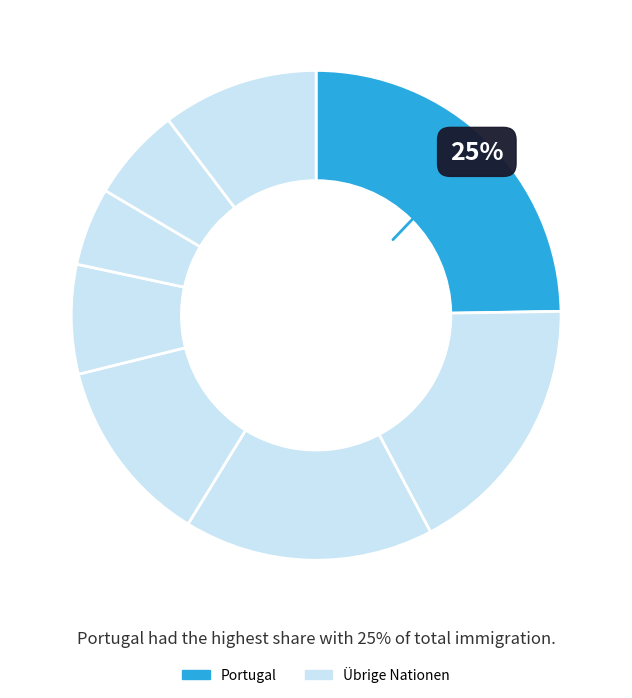

How many slices are in this pie chart?

8